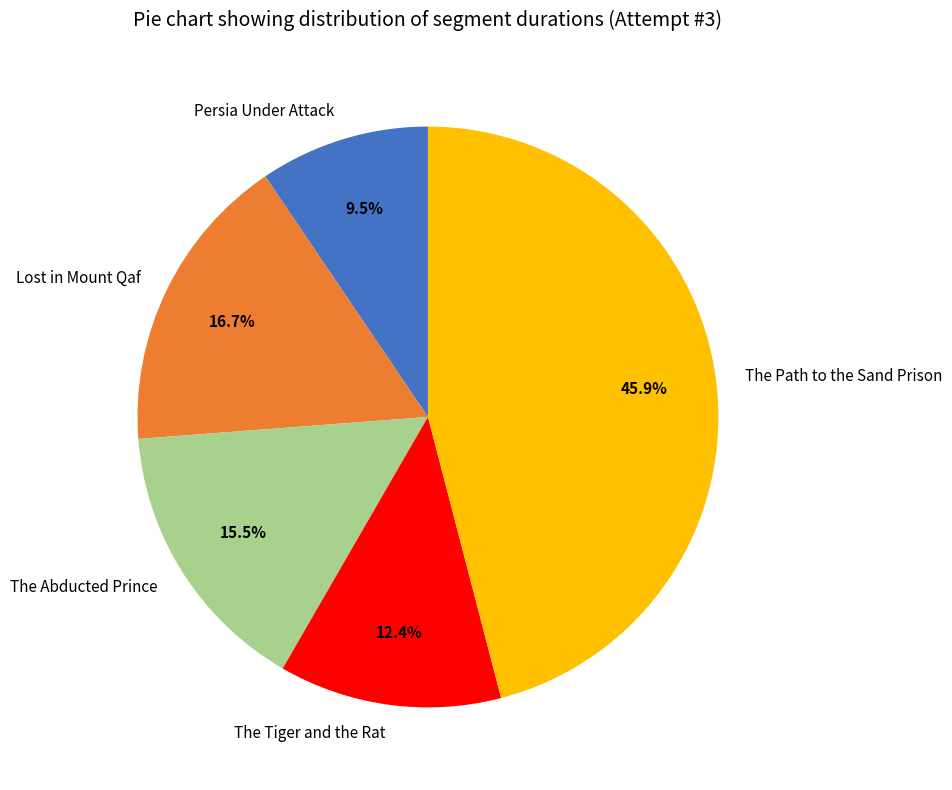

Is it true that Persia Under Attack is 21% of the pie?

False